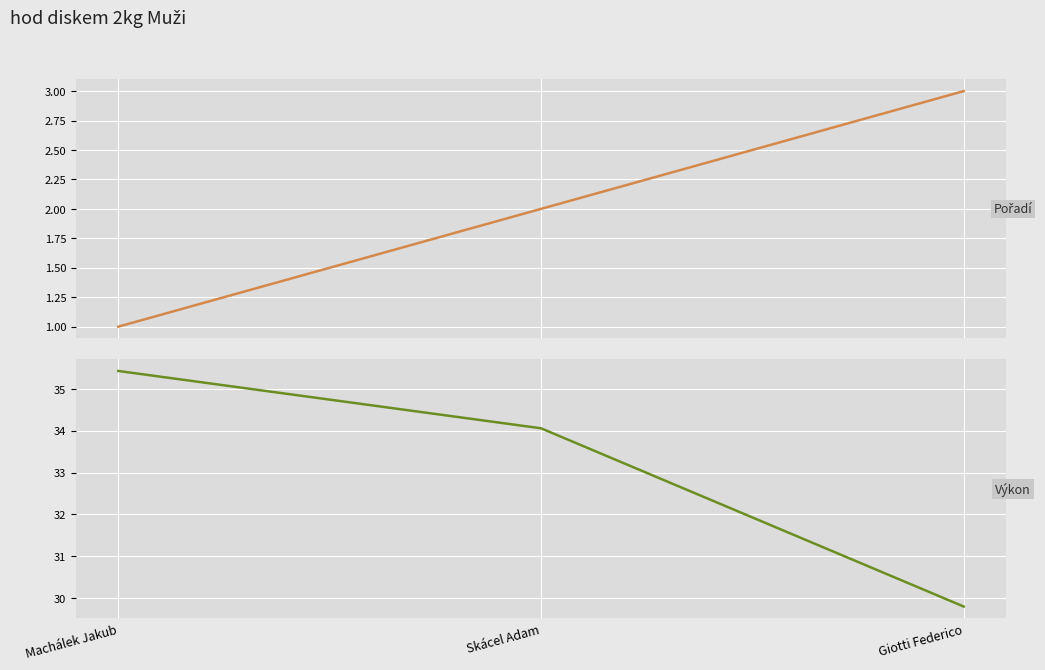

What is the sum of the Výkon values at Giotti Federico and Machálek Jakub?

65.2